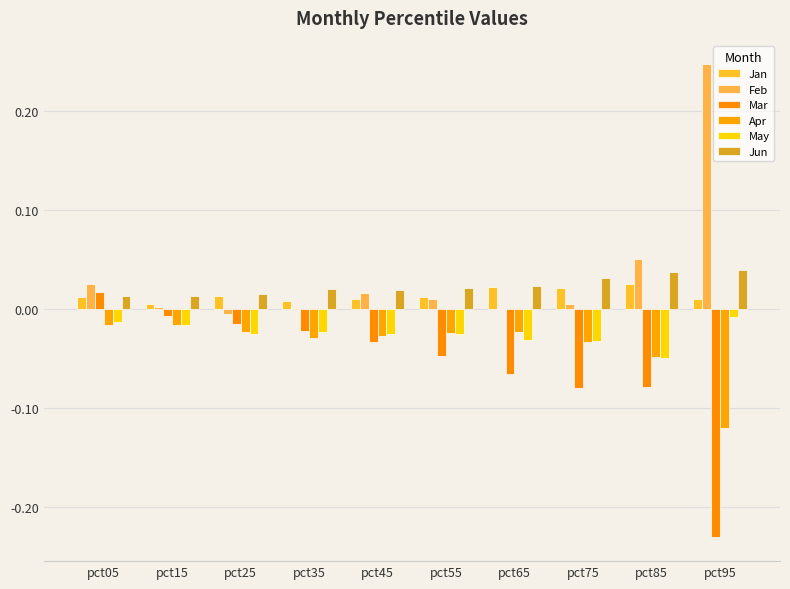

Which series changed the most between pct35 and pct85?

Mar